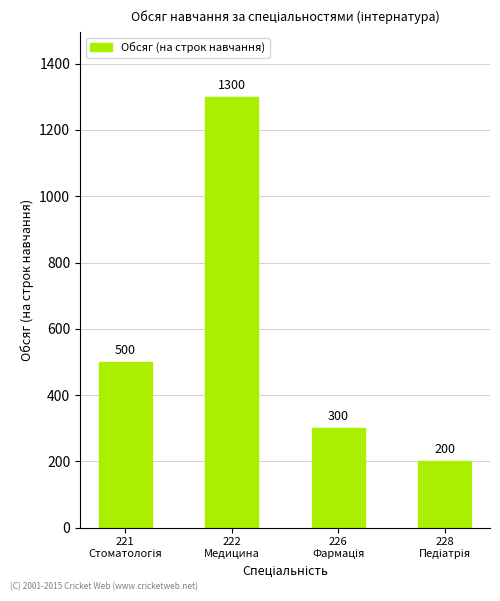

Reading left to right, what are all the values shown in this chart?

500	1300	300	200